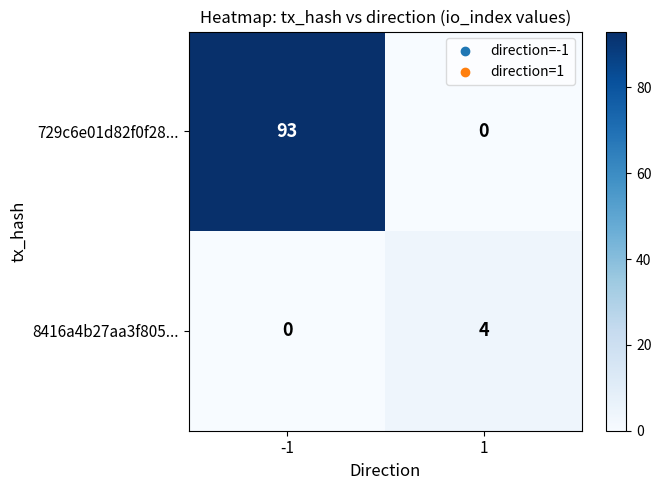

The value of 729c6e01d82f0f28... at 1 is 0. True or false?

True